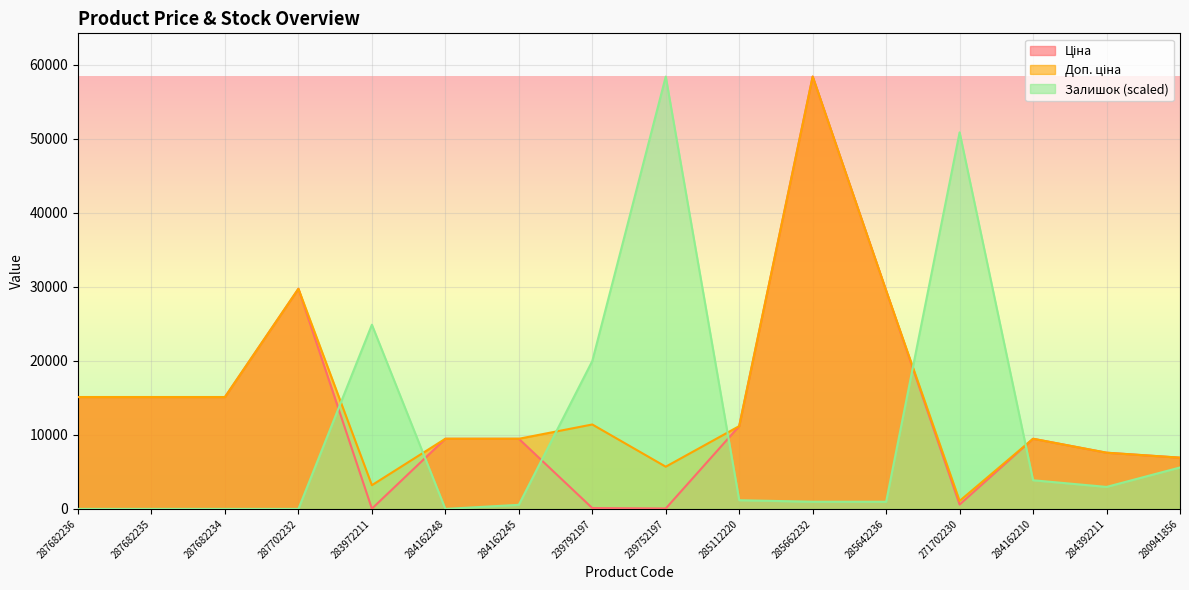

What is the label of the 14th point from the right?

287682234